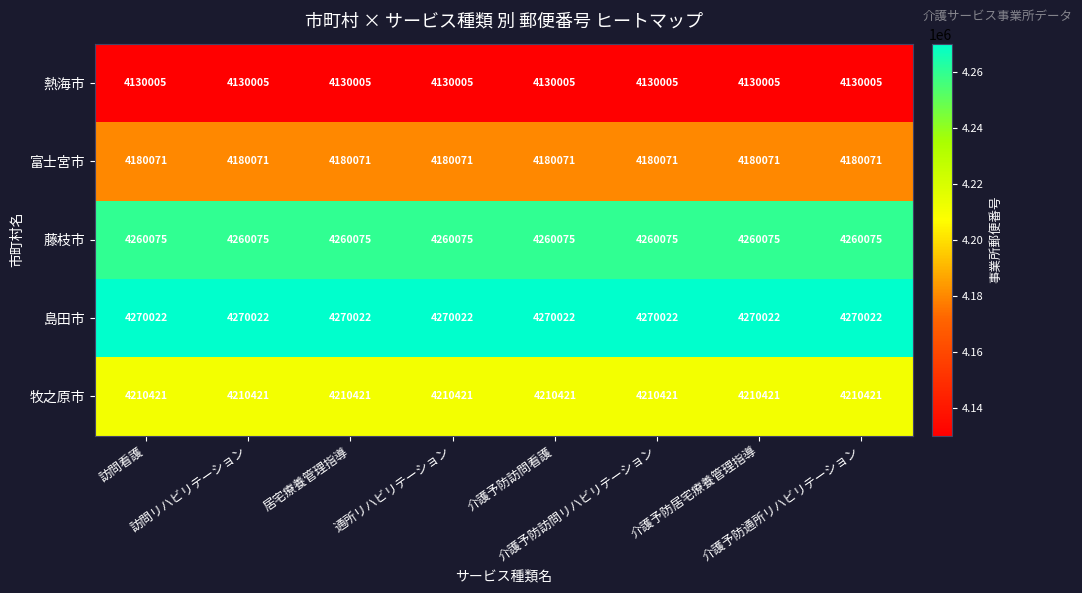

What is the maximum value for 島田市?

4270022